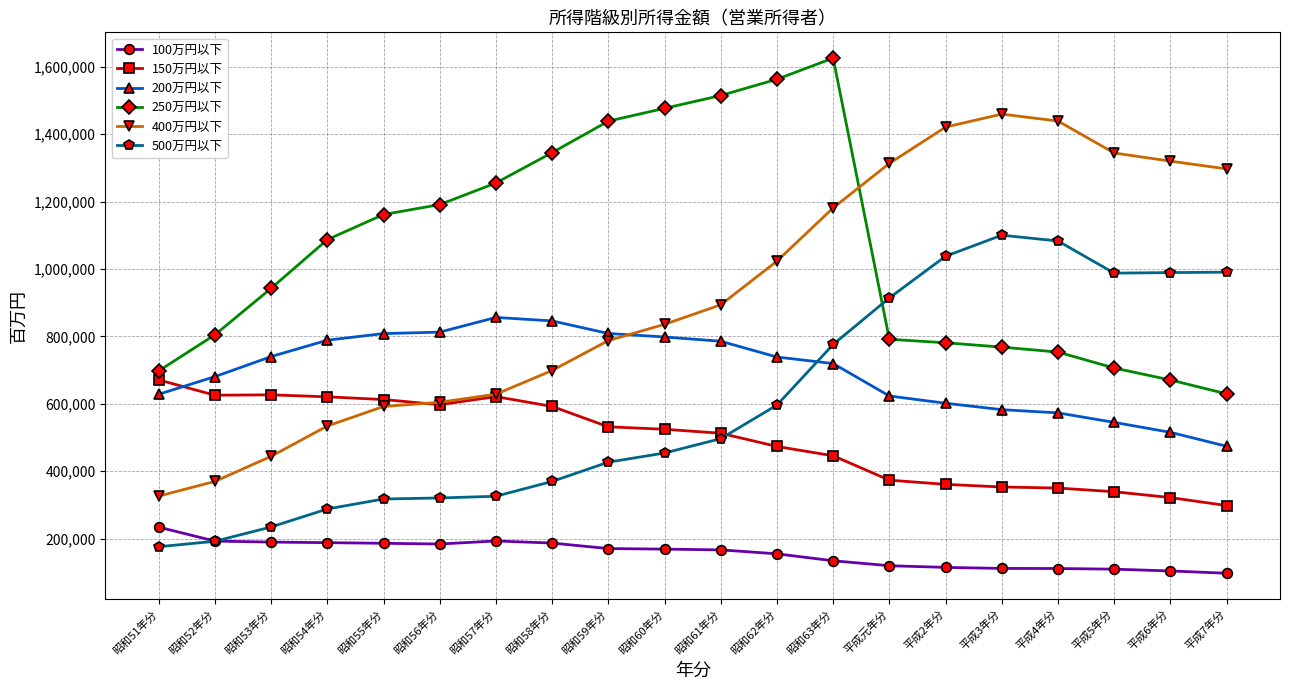

What is the difference between the 100万円以下 values at 昭和63年分 and 昭和58年分?

52490